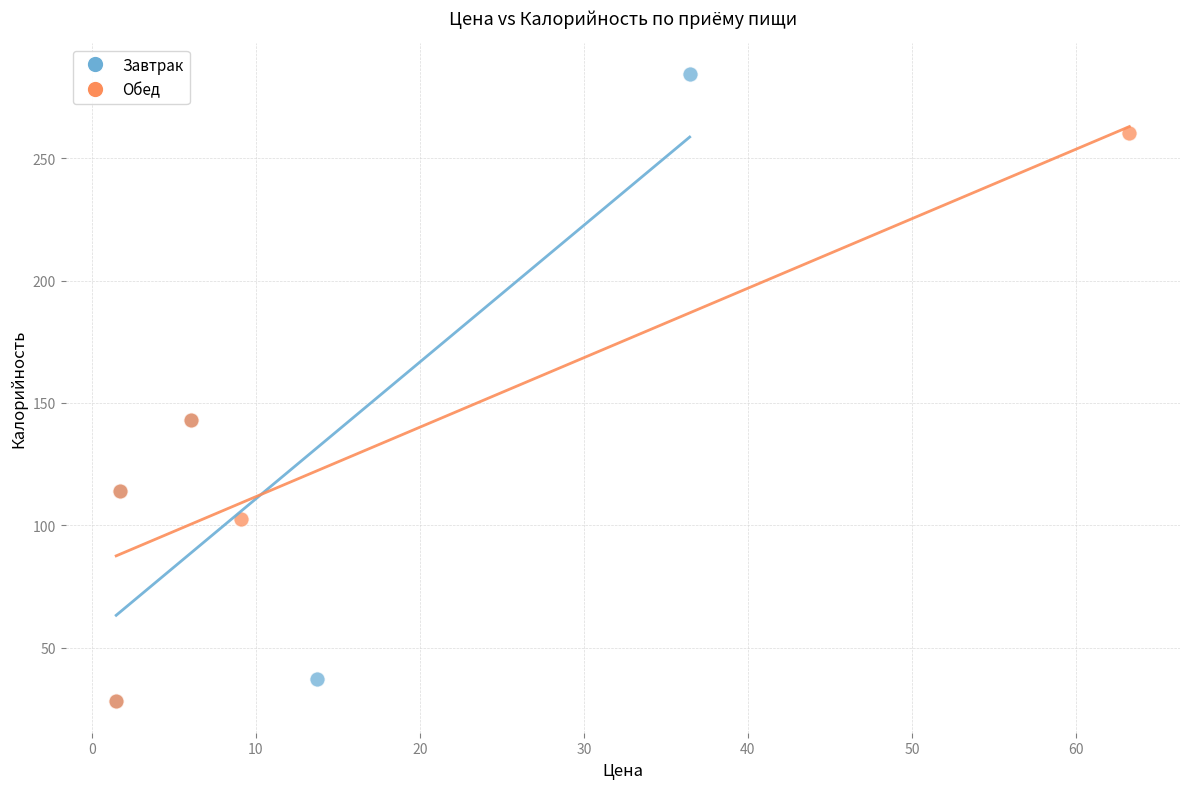

Which series has the widest spread of Y values?

Завтрак